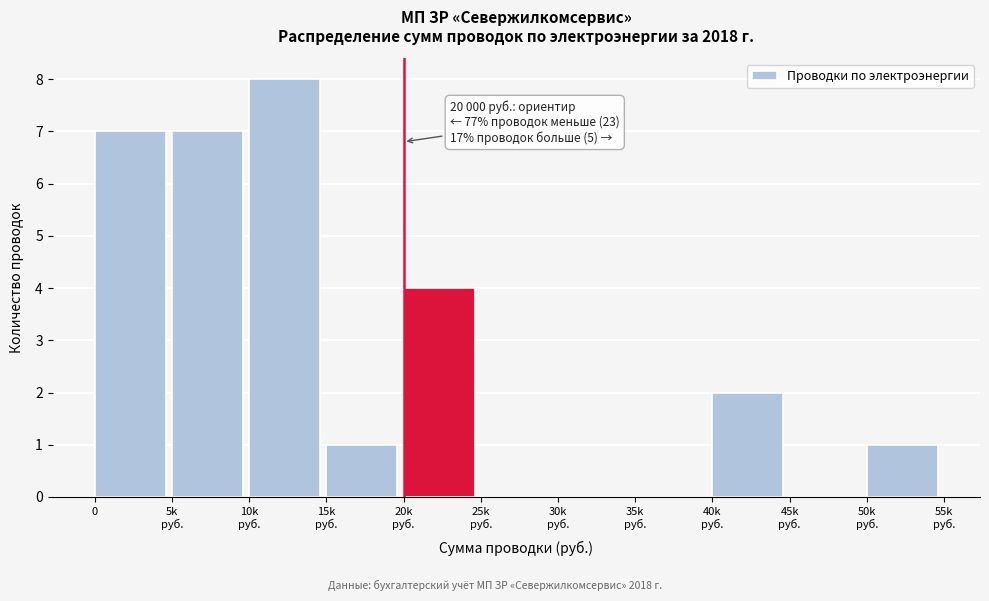

The value at 0 is 7. True or false?

True